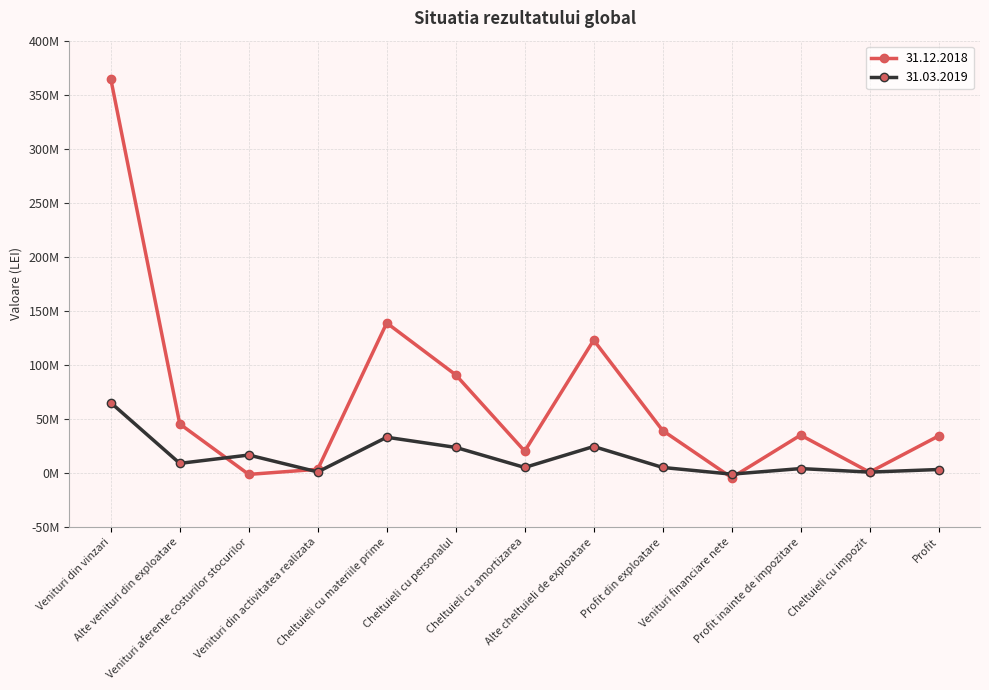

At which category does 31.03.2019 reach its first local valley?

Alte venituri din exploatare